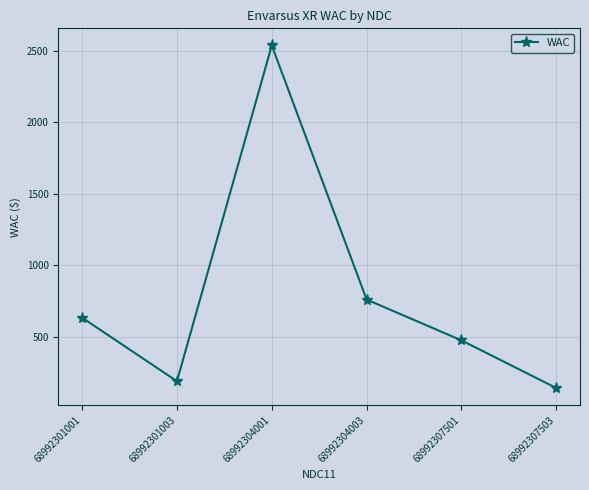

At which label is the value closest to 1340?

68992304003